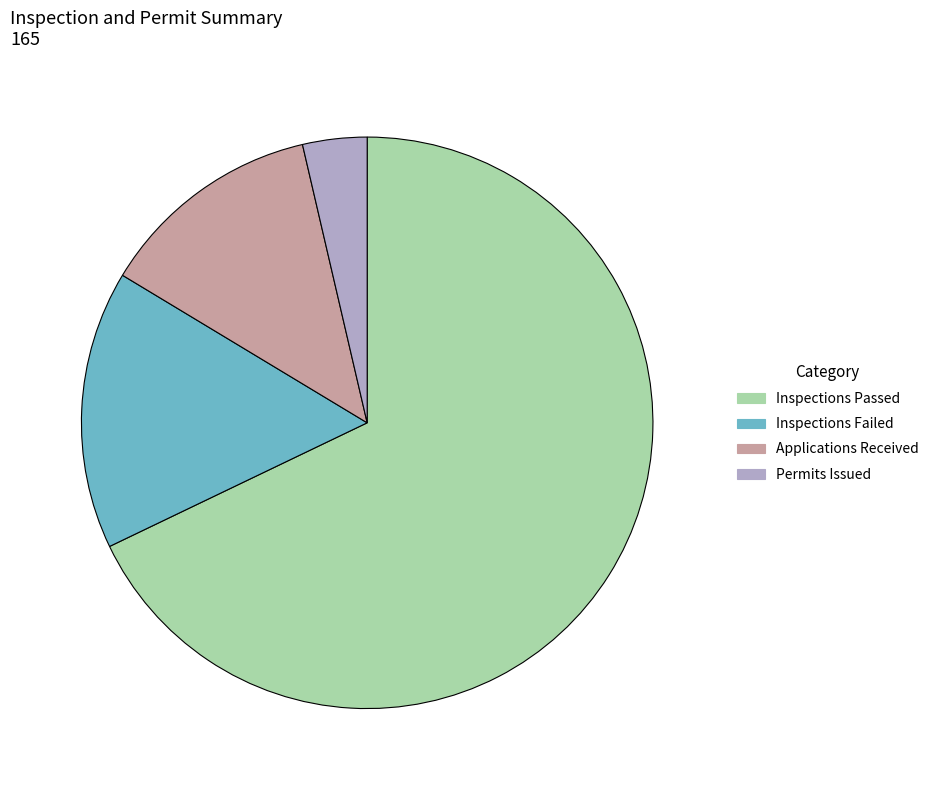

Rank the categories by value from highest to lowest.

Inspections Passed, Inspections Failed, Applications Received, Permits Issued